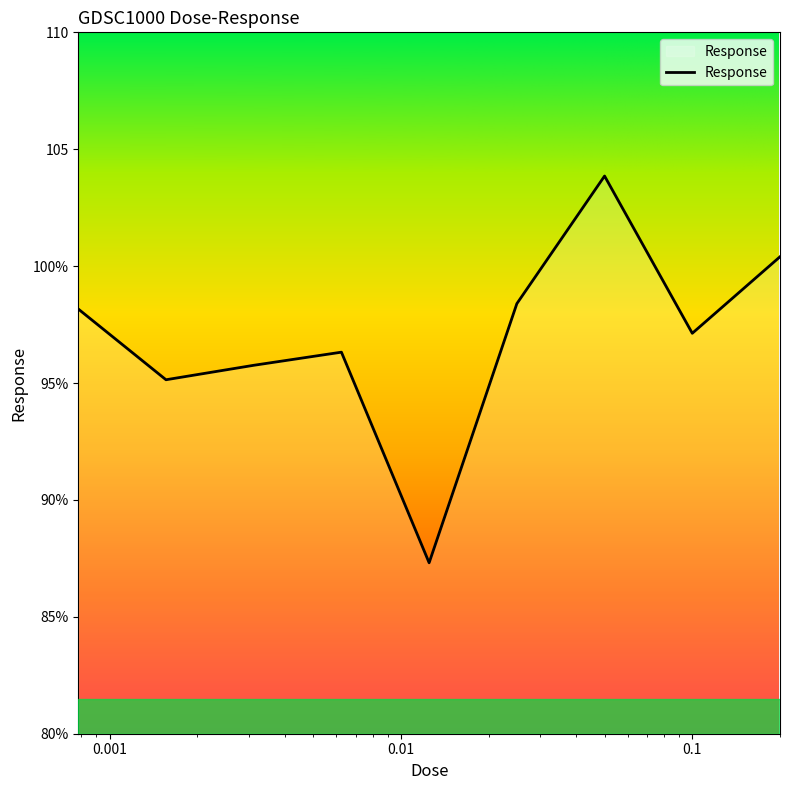

Which label corresponds to the largest value in the chart?

0.05